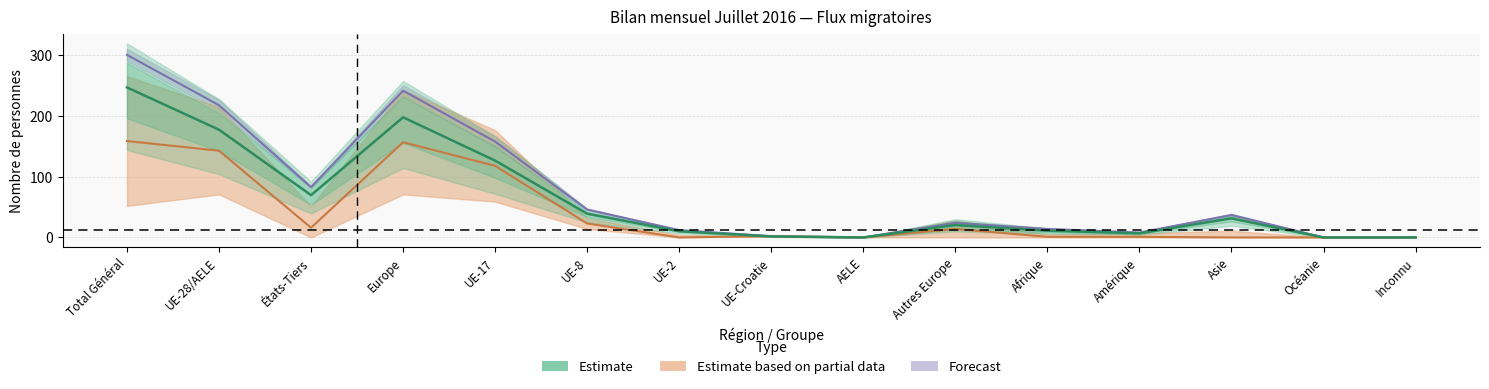

True or false: Total_entrees and Autres_sorties cross at least once.

False